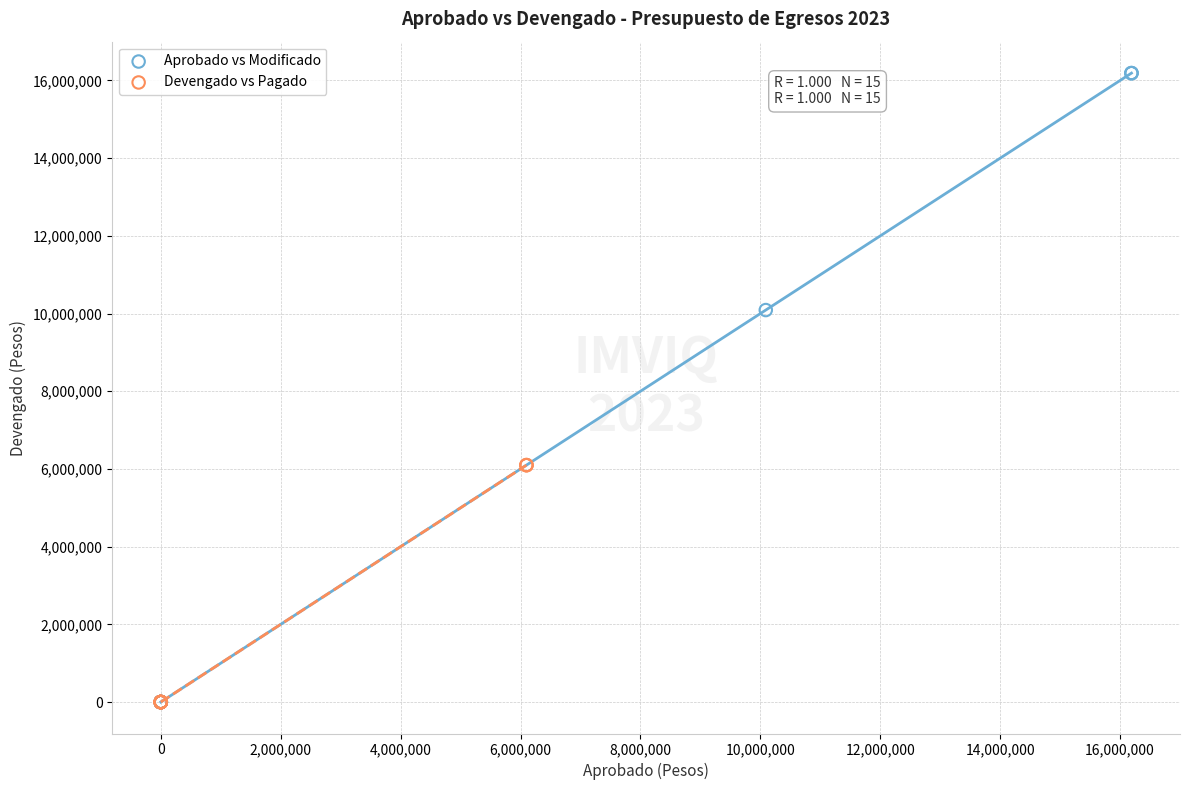

Which series reaches the maximum Y coordinate?

Aprobado vs Modificado